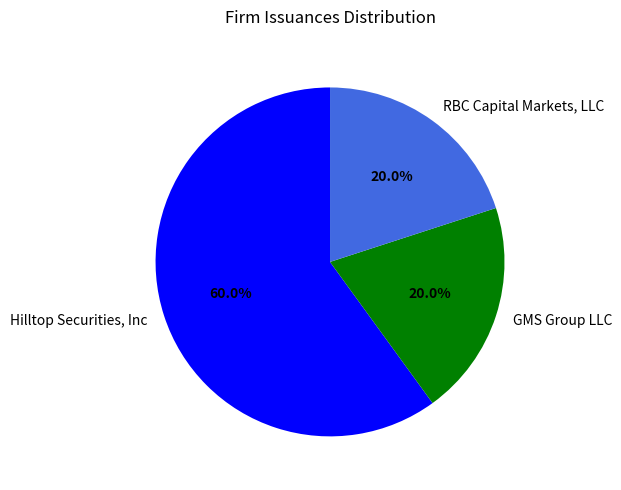

What is the largest slice in the pie chart?

Hilltop Securities, Inc